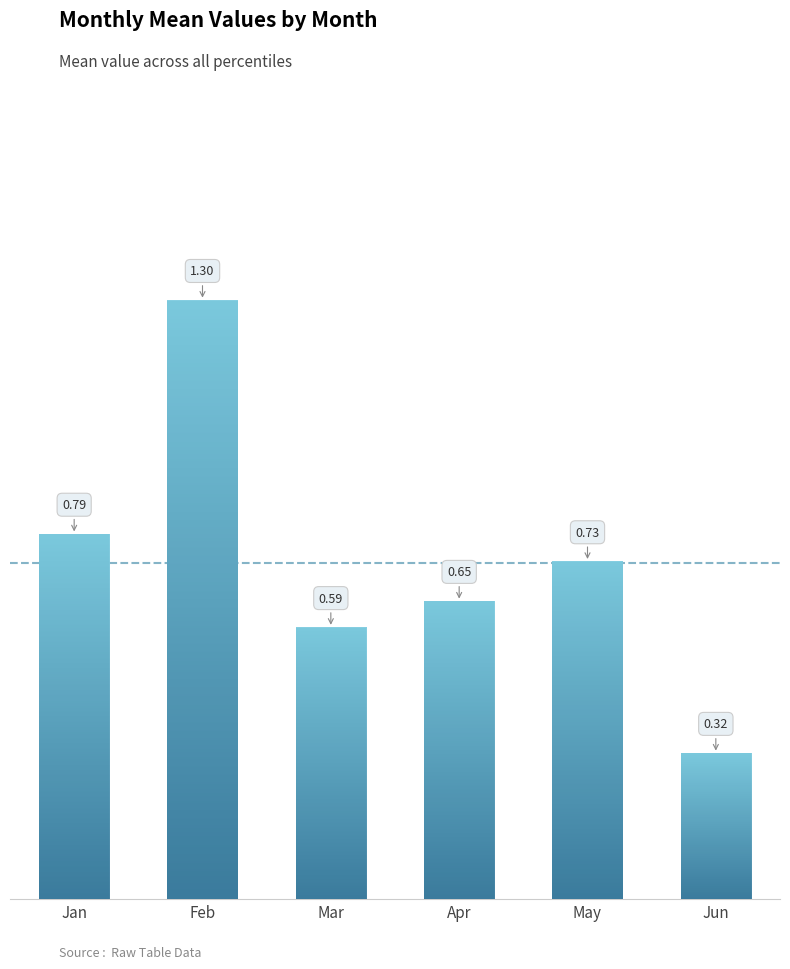

Rank the categories by value from highest to lowest.

Feb, Jan, May, Apr, Mar, Jun